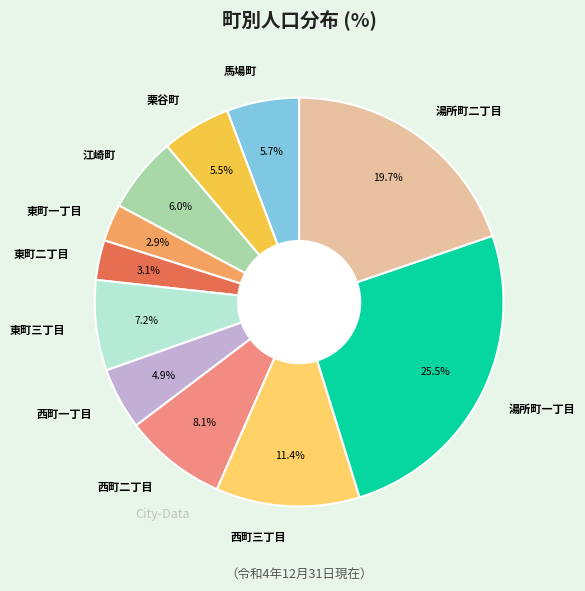

Is it true that 馬場町 is 1% of the pie?

False